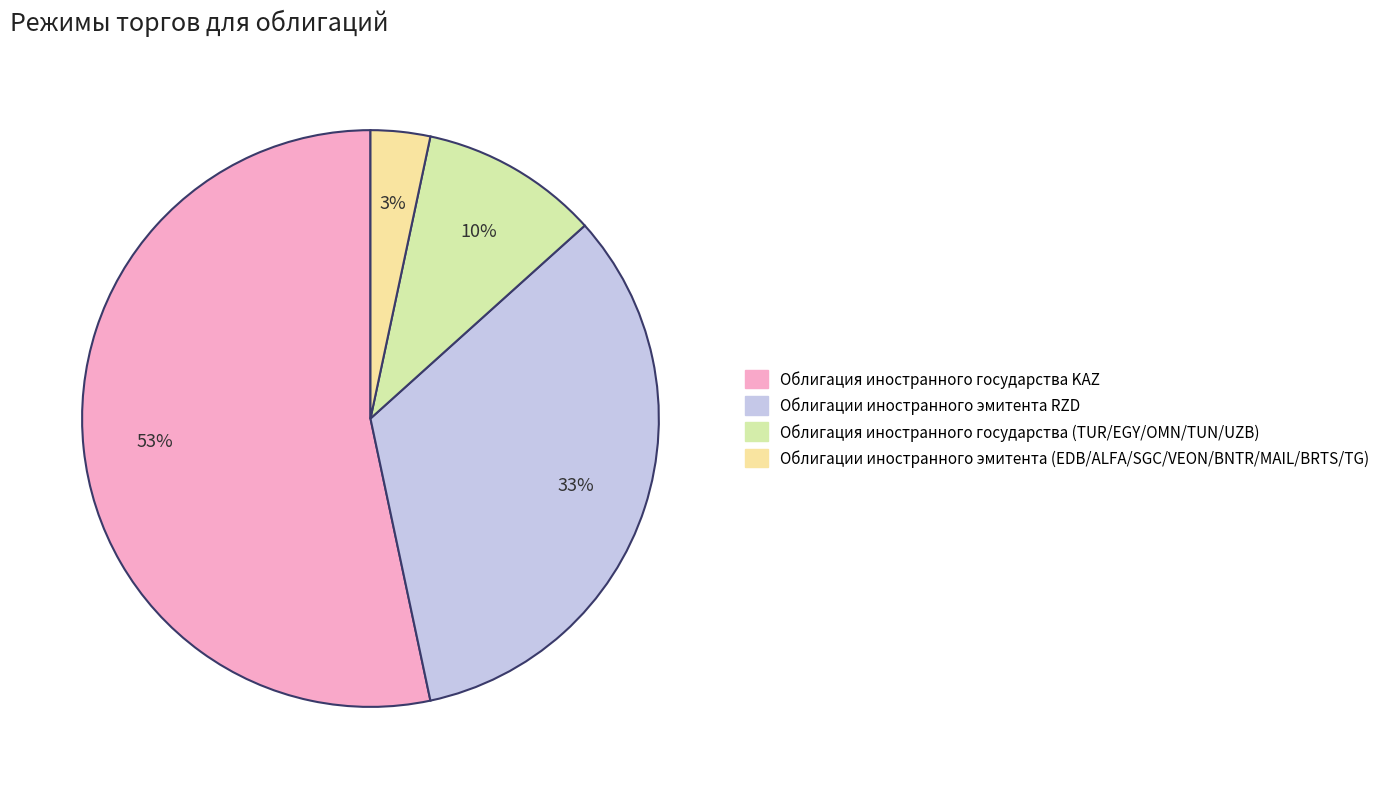

What is the ratio of the value at Облигация иностранного государства KAZ to the value at Облигации иностранного эмитента RZD?

1.6